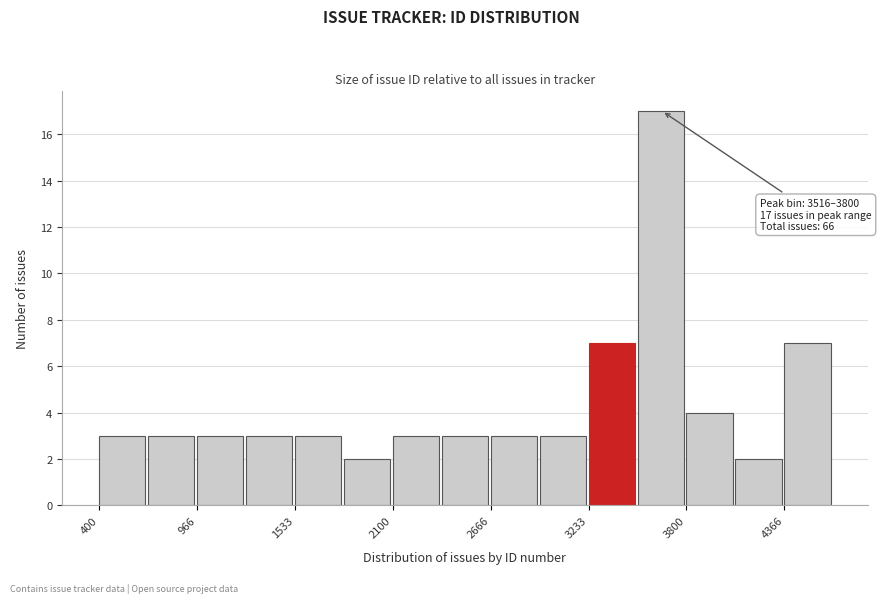

Read against the x-axis, roughly where is the centre of the tallest bar?

3700